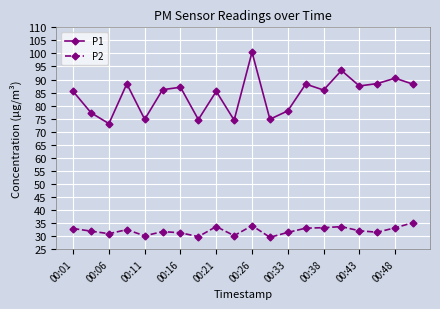

What is the maximum value for P1?

100.5